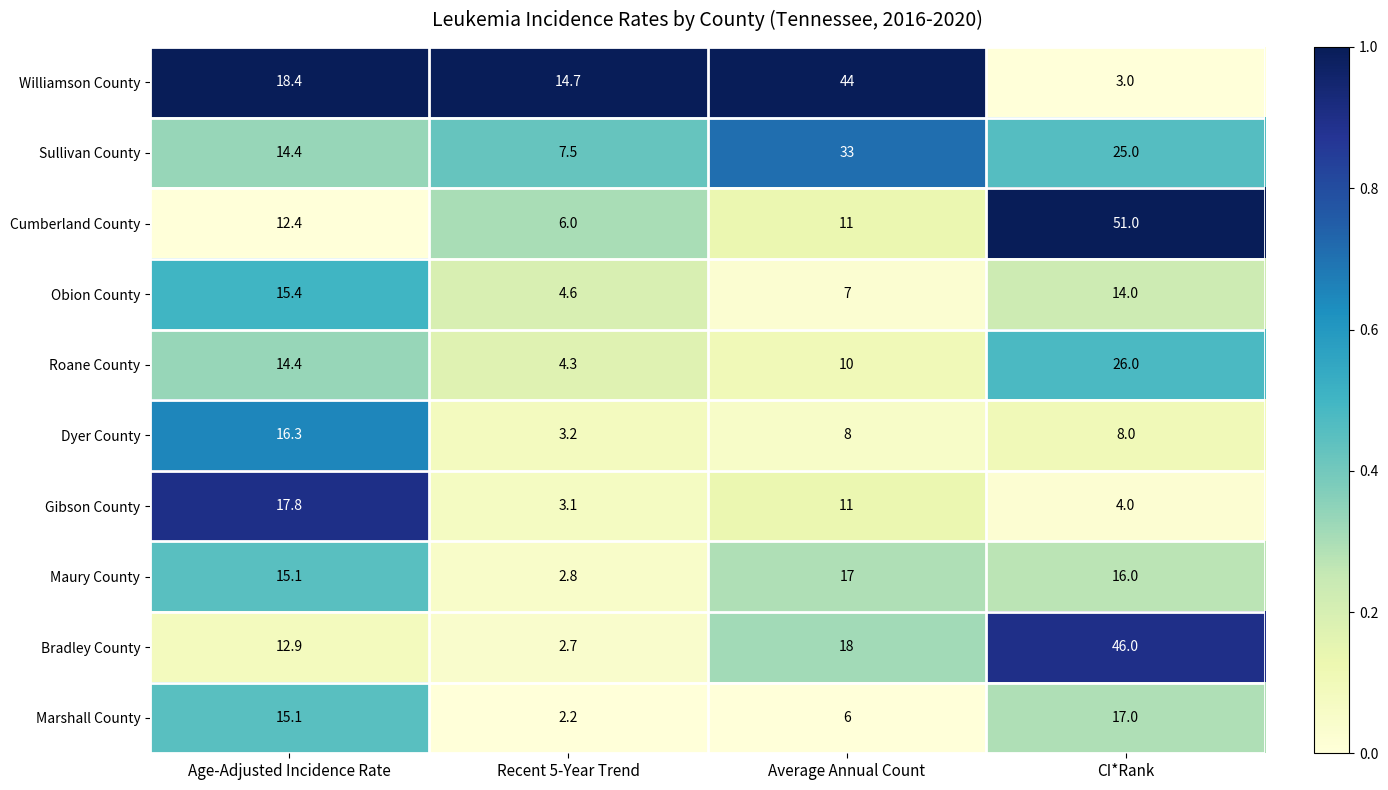

Rank the series at CI*Rank from lowest to highest value.

Williamson County, Gibson County, Dyer County, Obion County, Maury County, Marshall County, Sullivan County, Roane County, Bradley County, Cumberland County